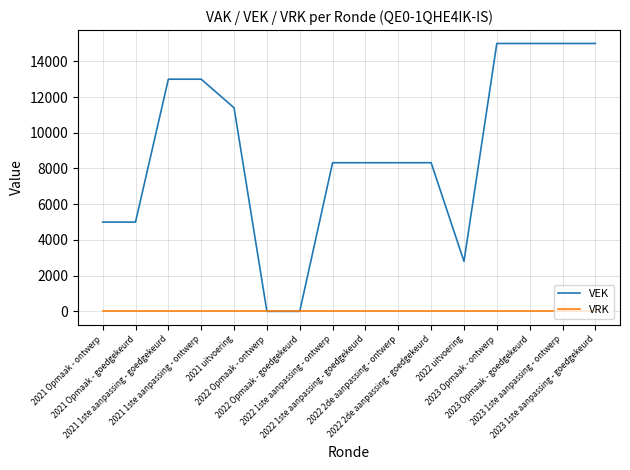

Which series has the largest total across all categories?

VEK